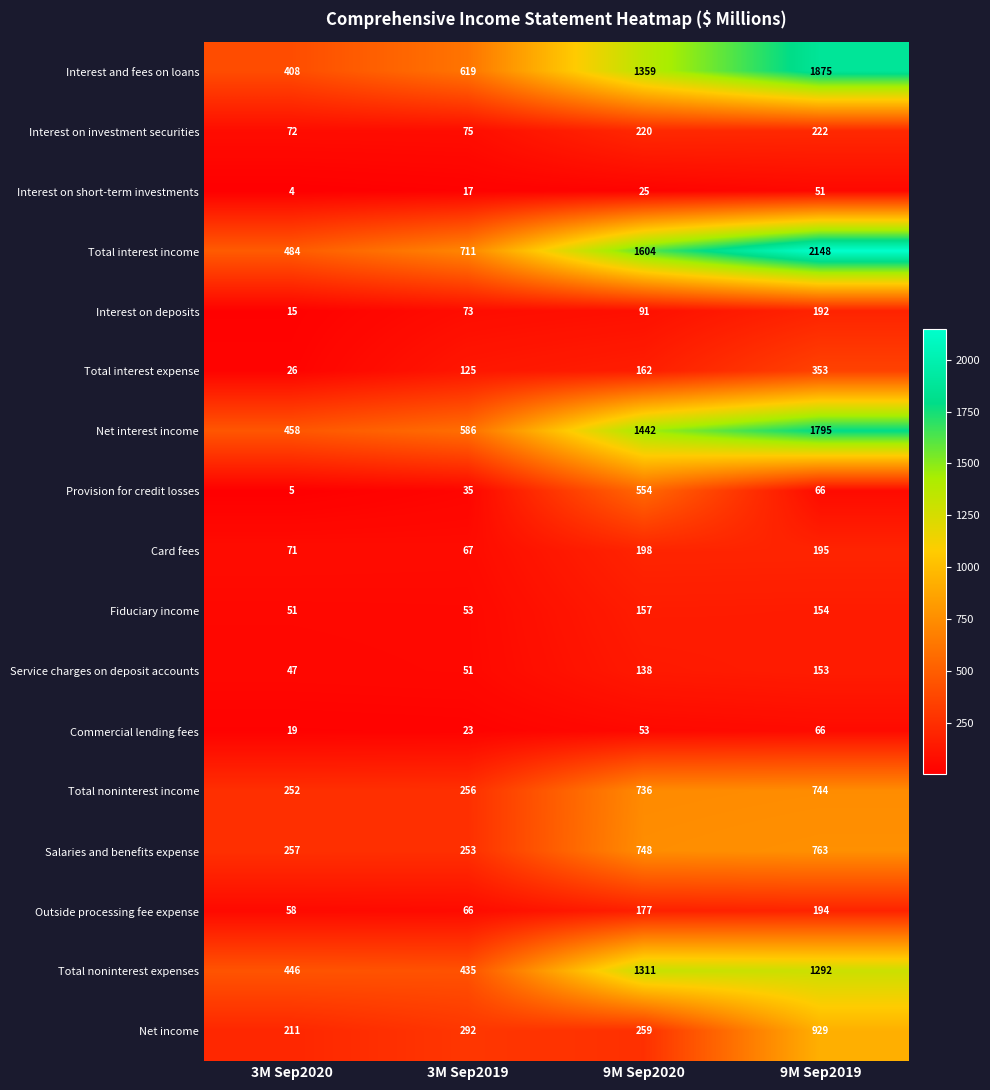

What is the average value of the Interest on investment securities series?

147